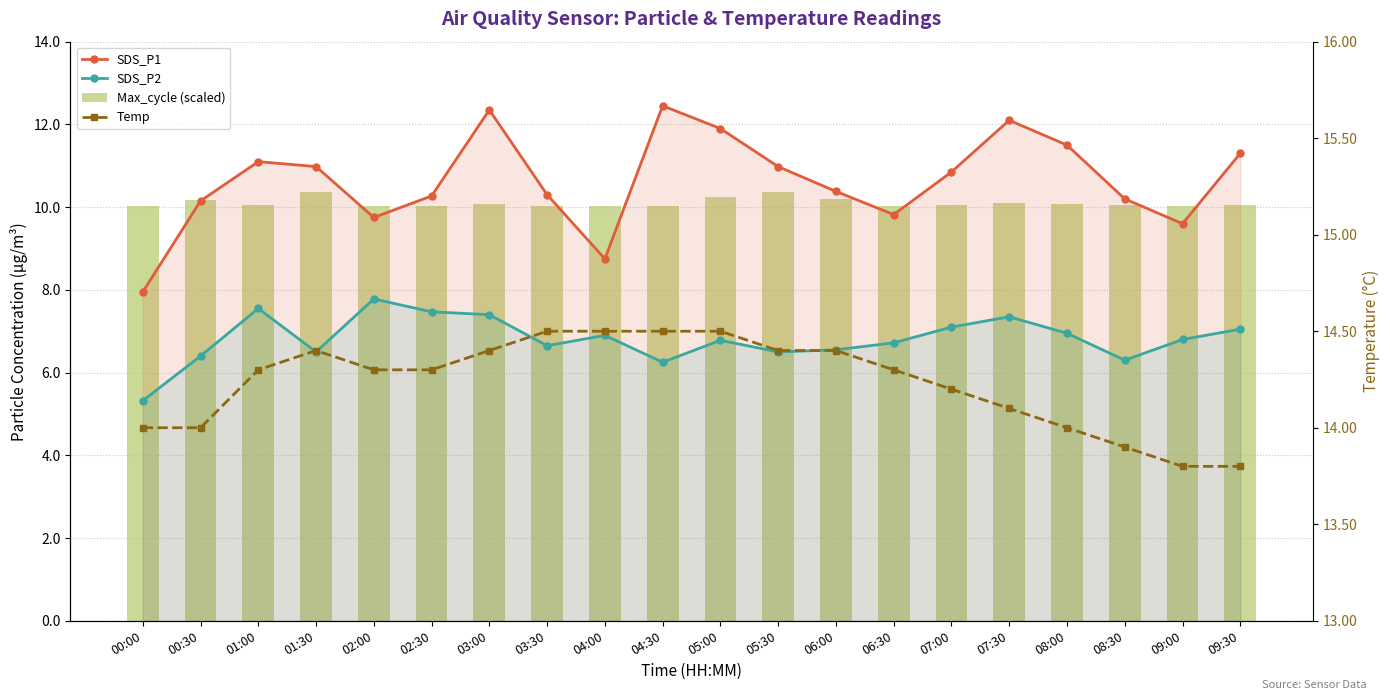

Which category has the highest value across all series?

03:30